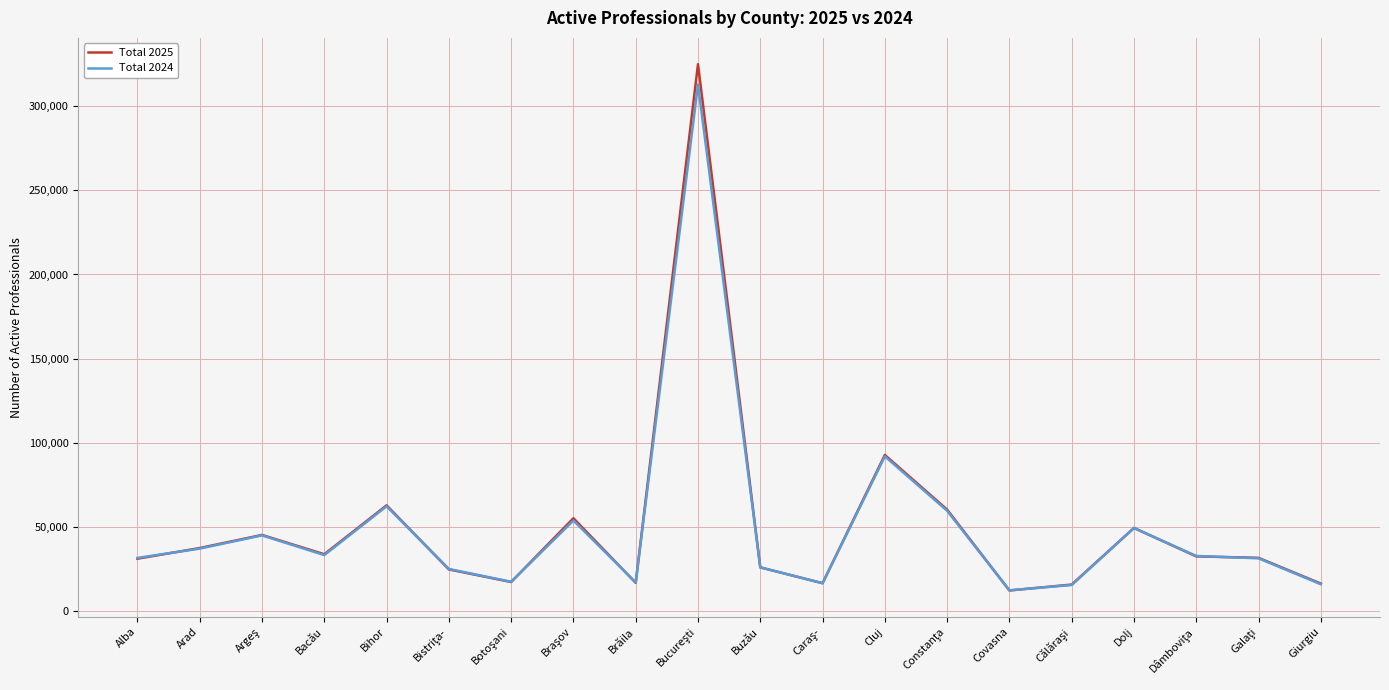

Where does the Total 2025 series first go above 32568?

Arad